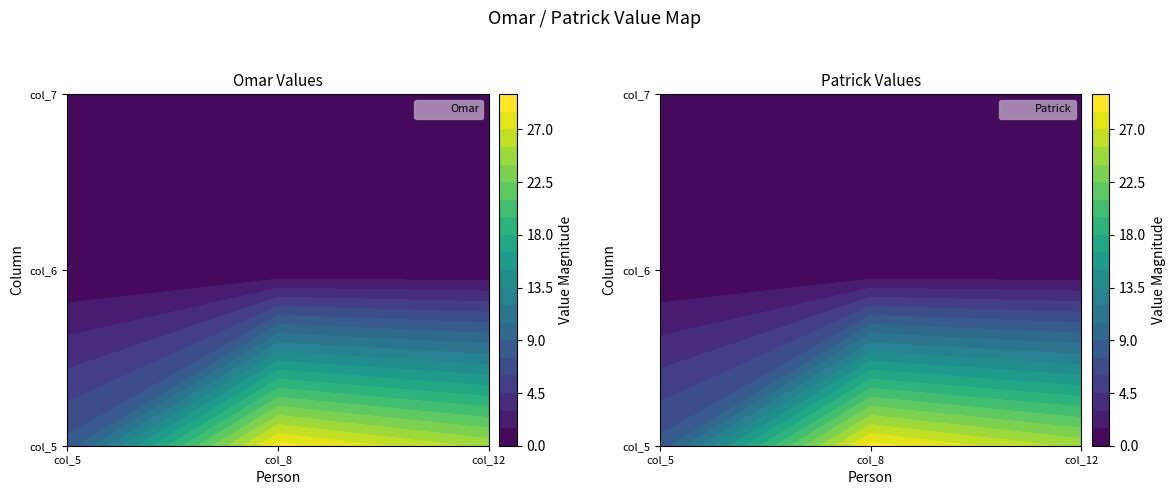

The Omar series shows -15 at 3. True or false?

False